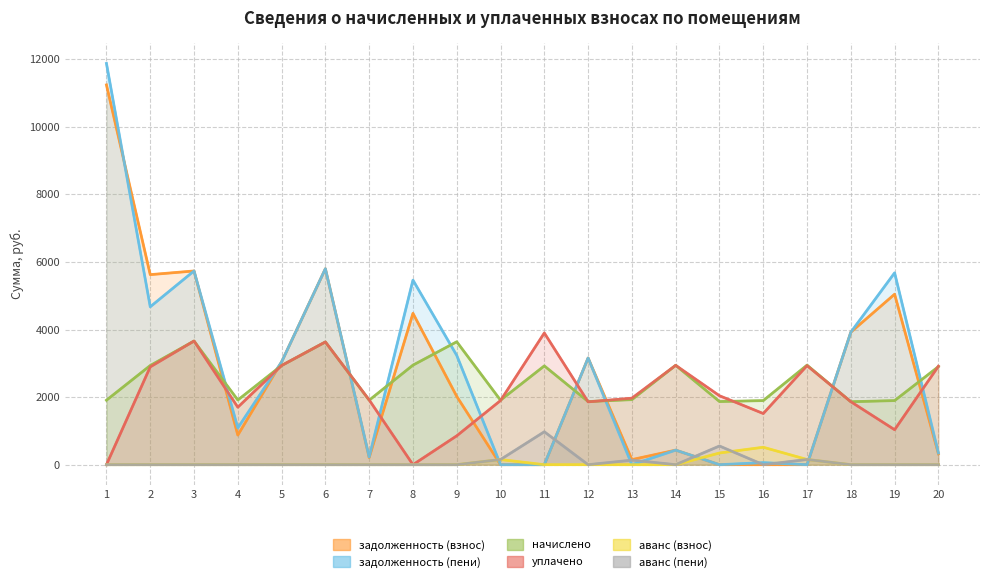

Does the chart display data point markers on the line(s)?

No